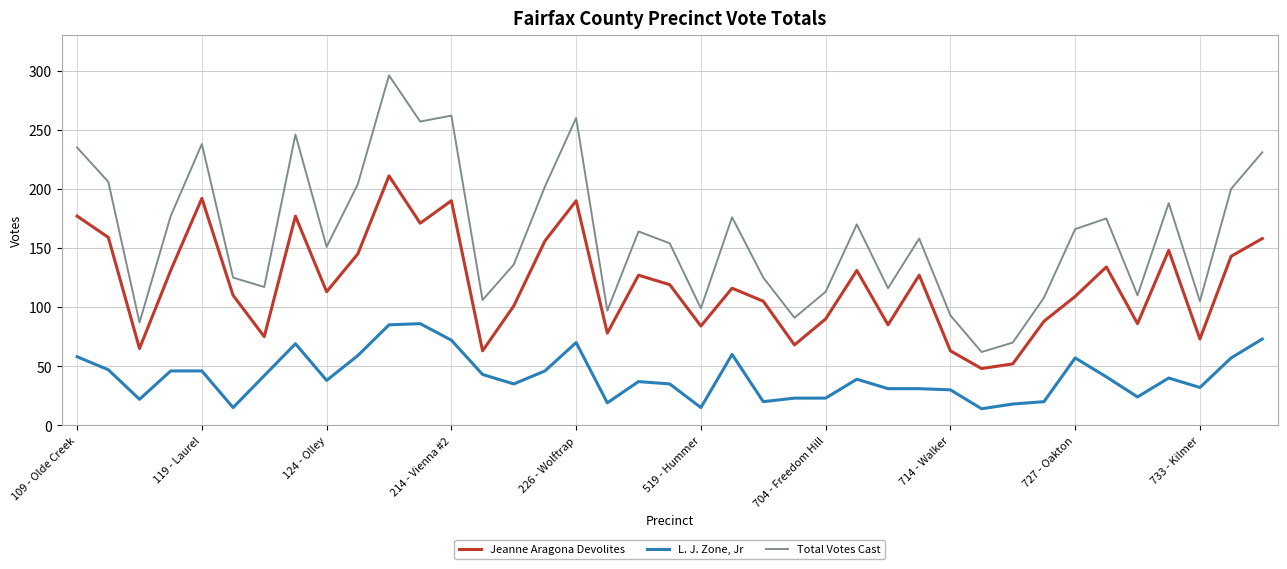

Rank the series by their average value, from lowest to highest.

L. J. Zone, Jr, Jeanne Aragona Devolites, Total Votes Cast